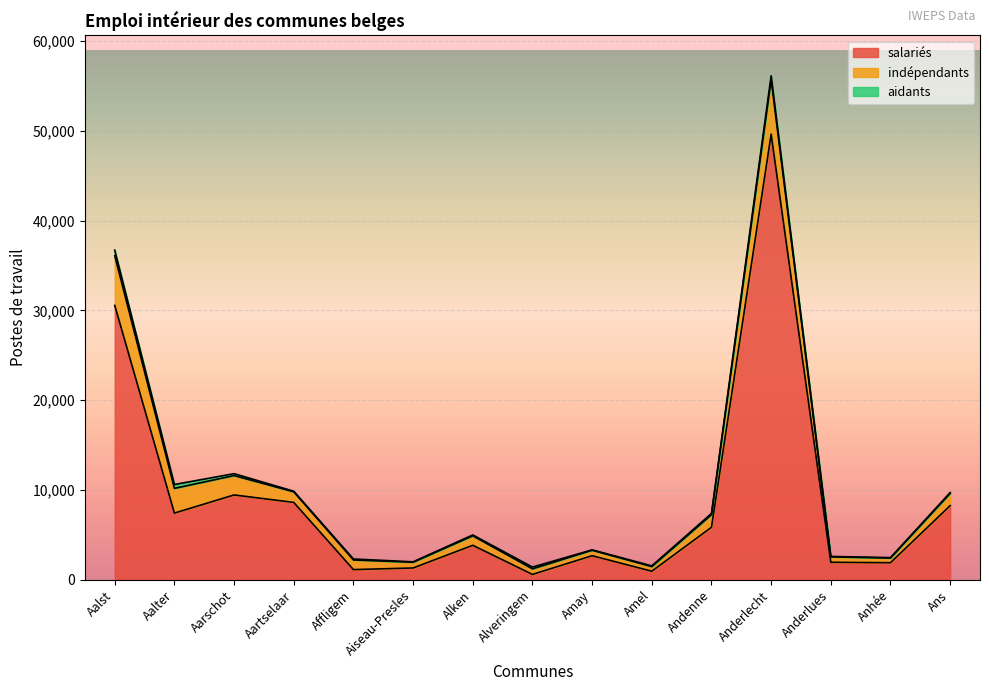

How many interior local peaks does the aidants series have?

3